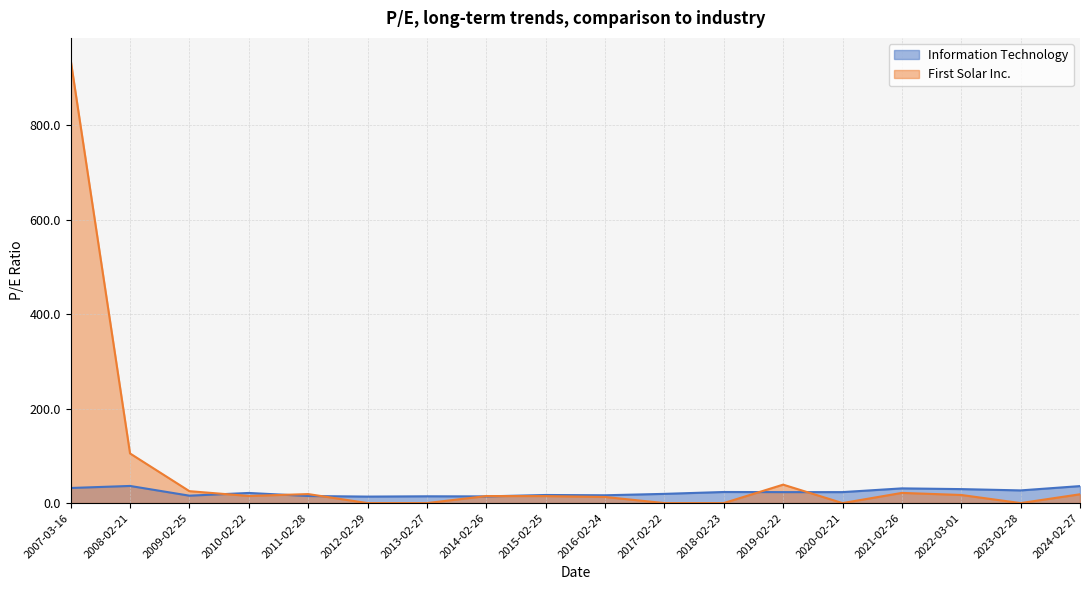

Which series ends up on top after the final intersection of Information Technology and First Solar Inc.?

Information Technology